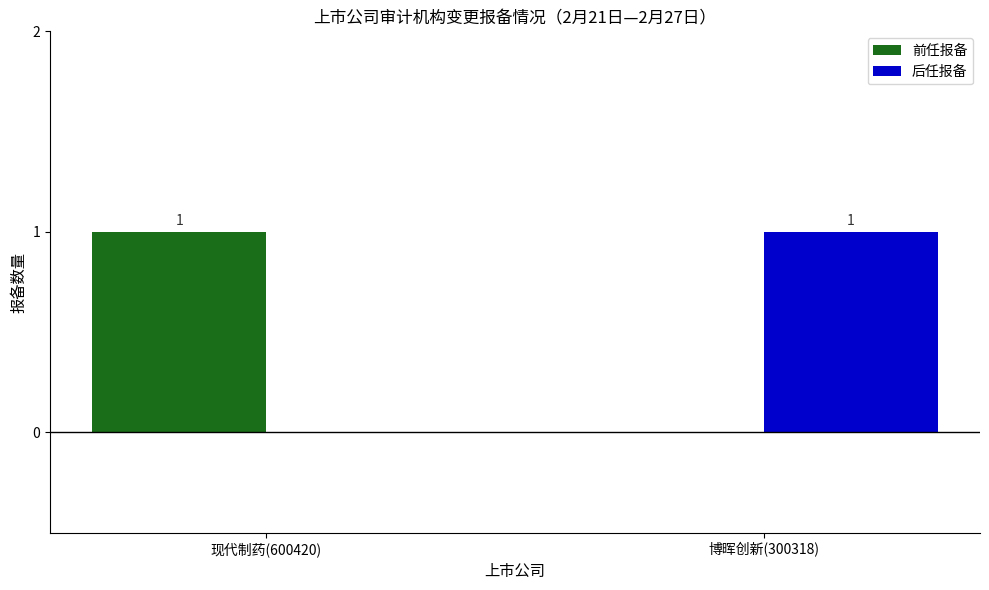

Is it true that 前任报备 equals 2 at 现代制药(600420)?

False